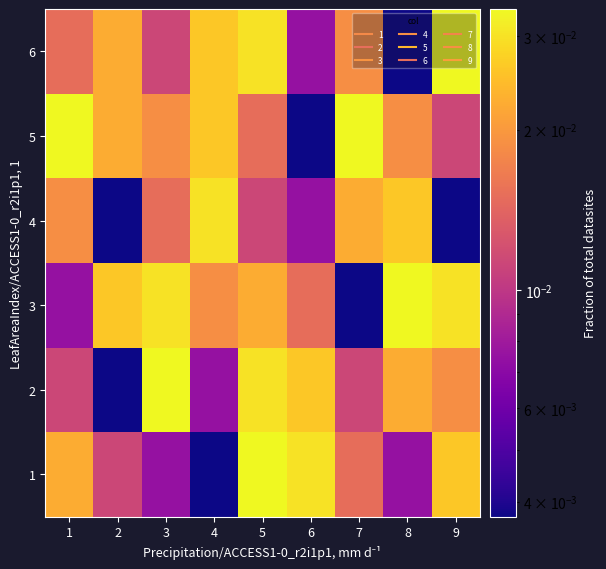

Reading right to left, extract all data points from this chart.

1: 9=0.0	8=0.0	7=0.0	6=0.0	5=0.0	4=0.0	3=0.0	2=0.0	1=0.0
2: 9=0.0	8=0.0	7=0.0	6=0.0	5=0.0	4=0.0	3=0.0	2=0.0	1=0.0
3: 9=0.0	8=0.0	7=0.0	6=0.0	5=0.0	4=0.0	3=0.0	2=0.0	1=0.0
4: 9=0.0	8=0.0	7=0.0	6=0.0	5=0.0	4=0.0	3=0.0	2=0.0	1=0.0
5: 9=0.0	8=0.0	7=0.0	6=0.0	5=0.0	4=0.0	3=0.0	2=0.0	1=0.0
6: 9=0.0	8=0.0	7=0.0	6=0.0	5=0.0	4=0.0	3=0.0	2=0.0	1=0.0